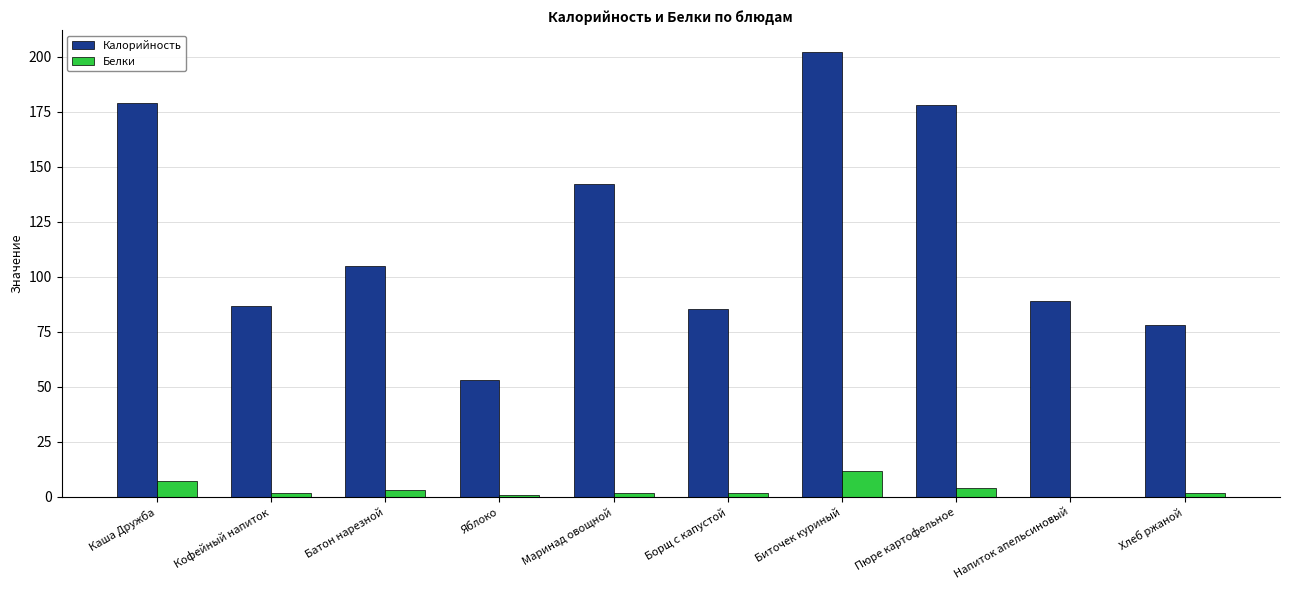

How many groups of bars are there?

10